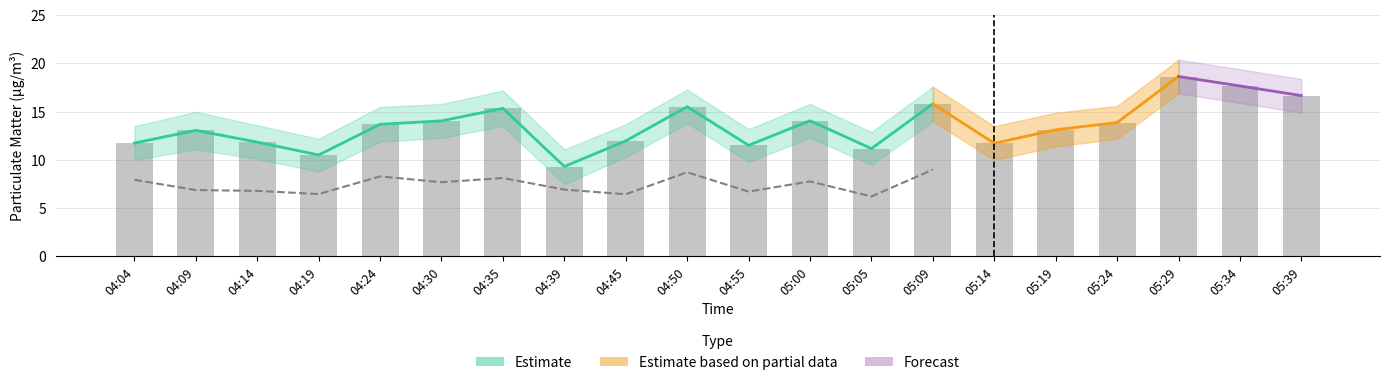

List the labels in order of value, smallest first.

04:39, 04:19, 05:05, 04:55, 05:14, 04:04, 04:14, 04:45, 04:09, 05:19, 04:24, 05:24, 04:30, 05:00, 04:35, 04:50, 05:09, 05:39, 05:34, 05:29